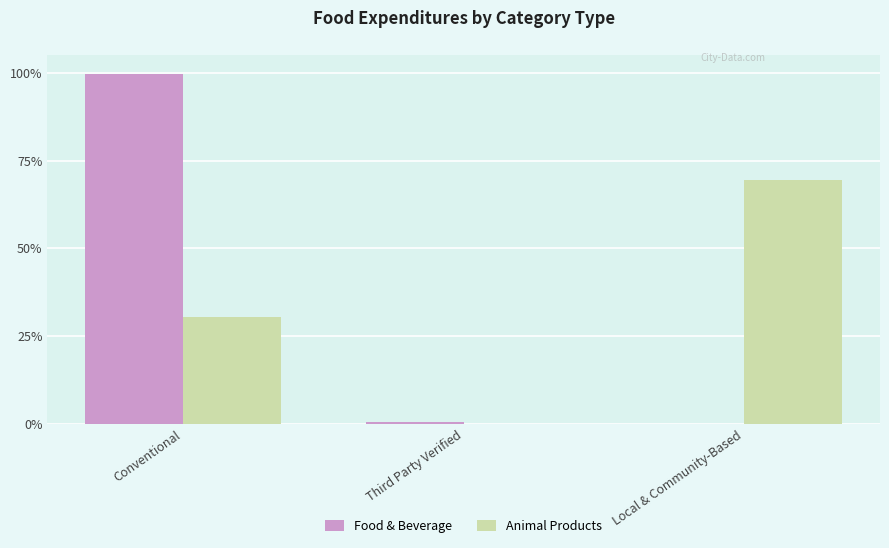

Where is Animal Products nearest to the value 0?

Third Party Verified